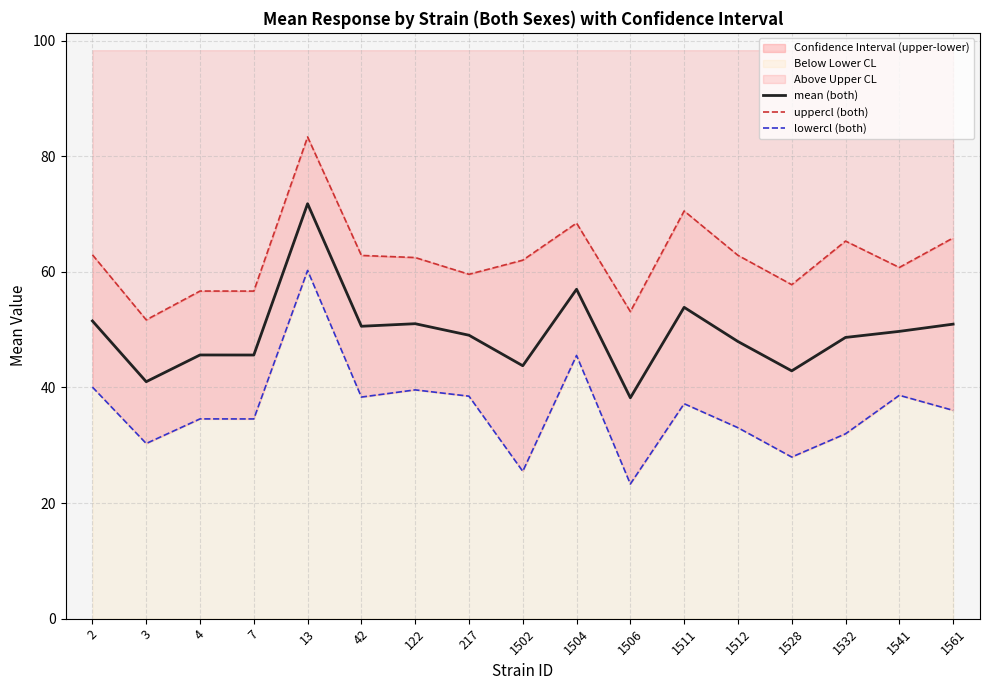

What is the spread (max minus min) of values at 4?

22.1